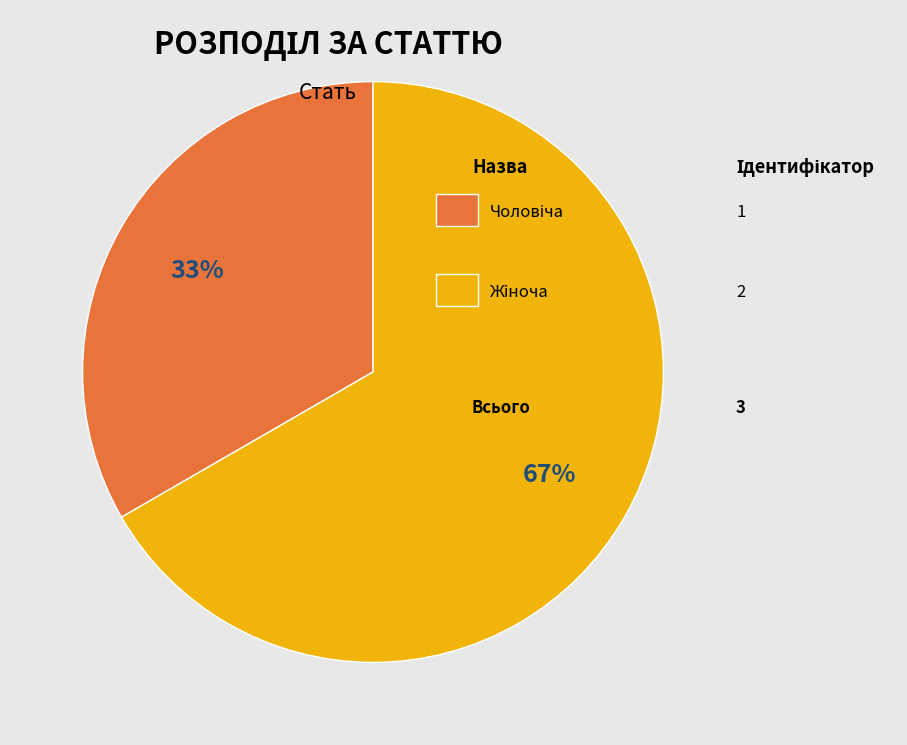

To the nearest percent, what is the average slice percentage?

50%